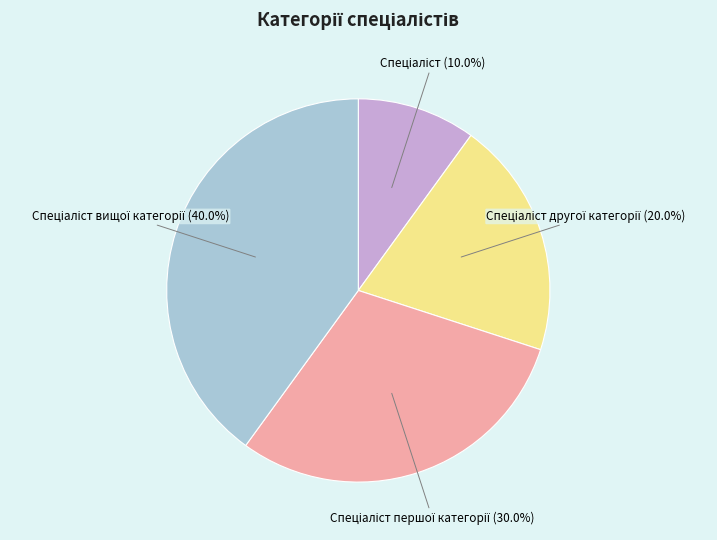

Does any single category account for the majority?

No